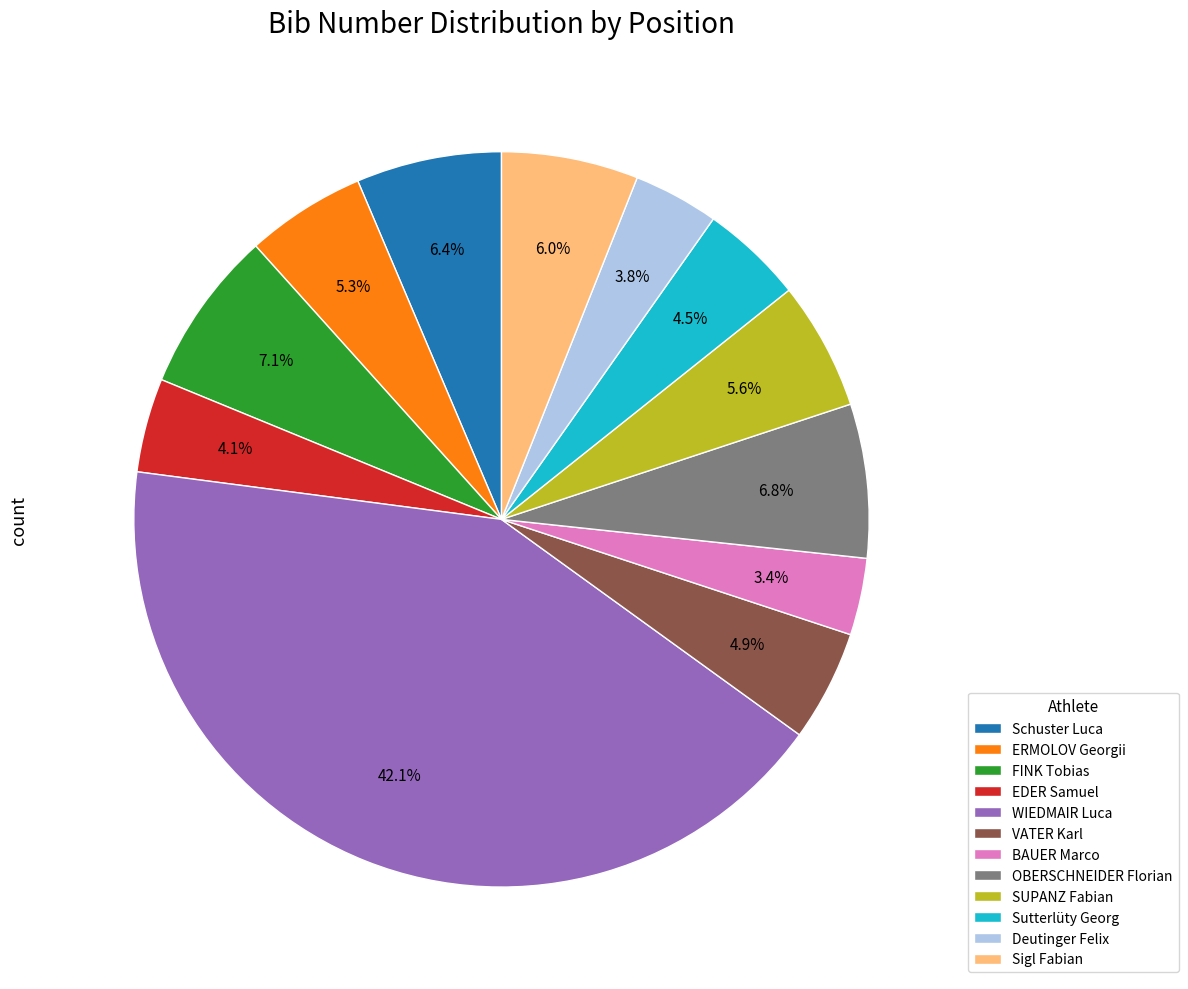

Count the number of slices in the pie.

12